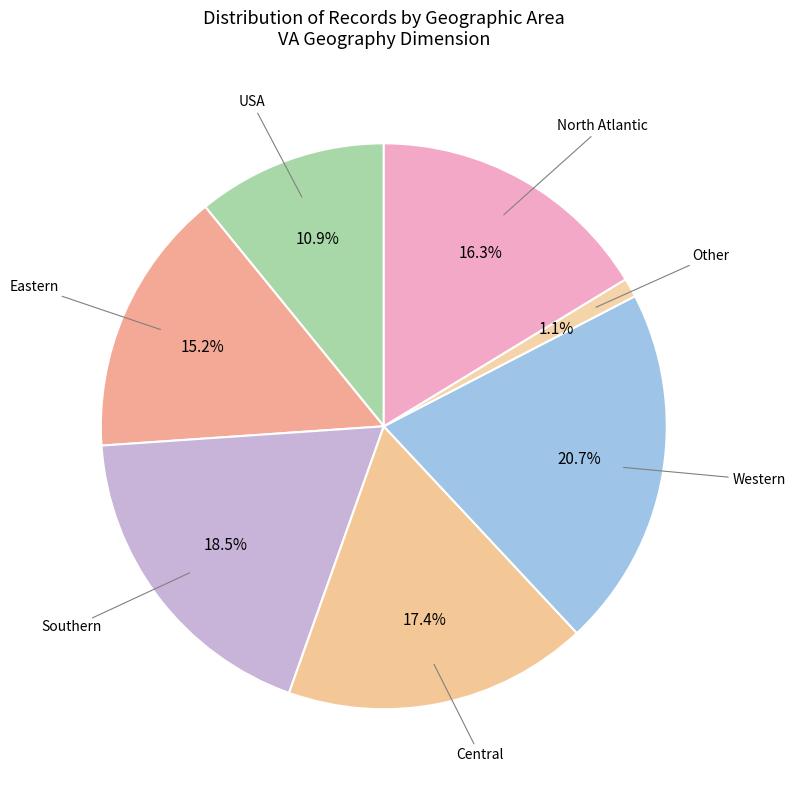

Count the number of slices in the pie.

7